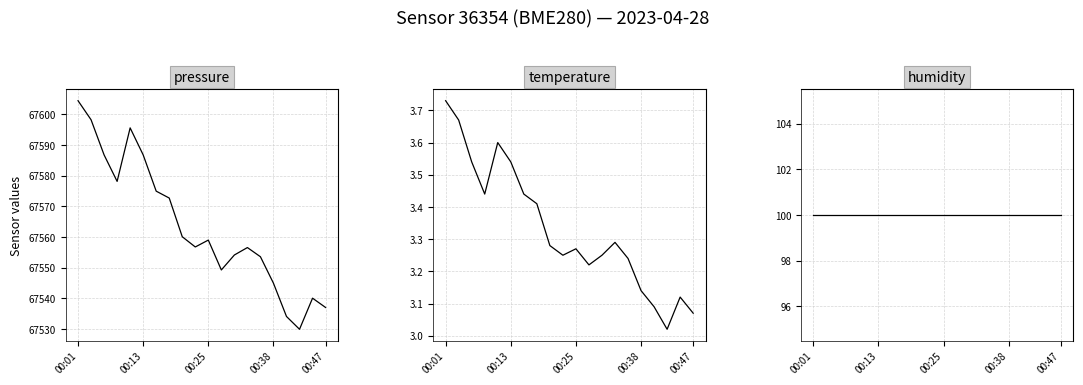

What is the smallest value displayed?

3.0